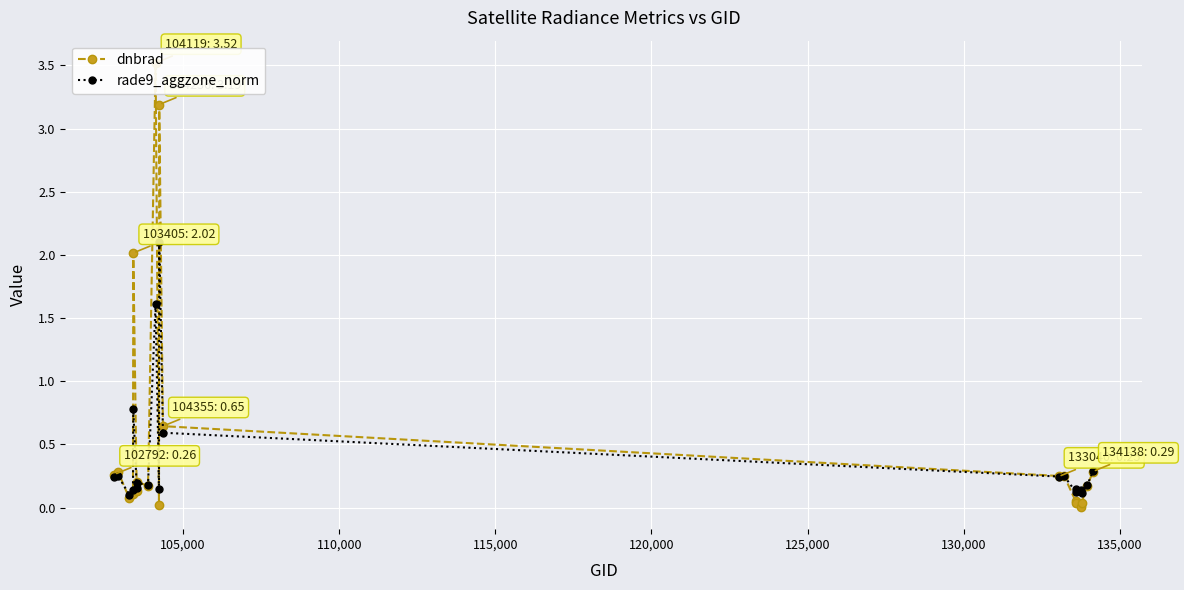

True or false: rade9_aggzone_norm has more than 0 points higher than both neighbors.

True